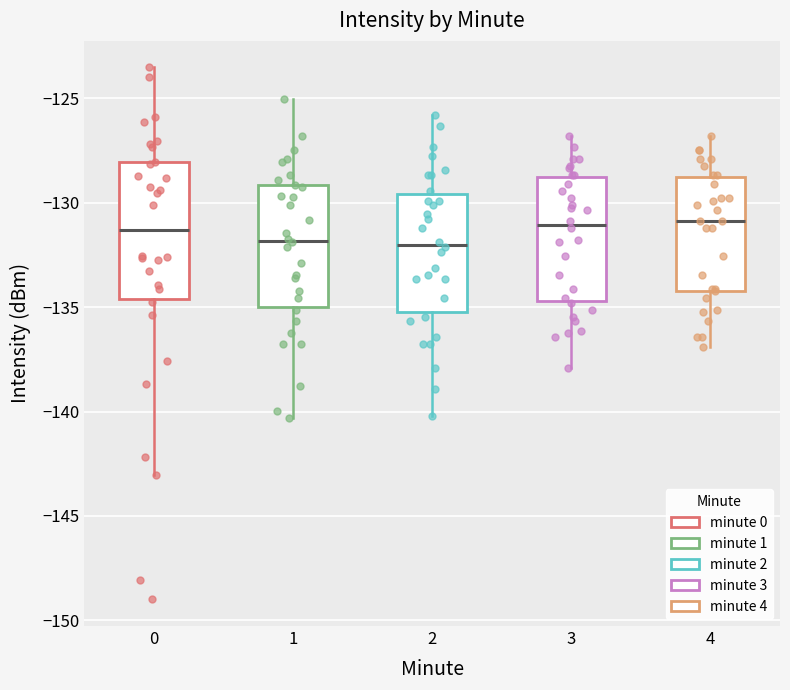

Reading left to right, transcribe this box plot: for each box, give where its median line is, the range the box spans, and where its two whiskers end, as read against the y-axis. The values are not printed on the chart, so give them approximately, as read against the axis.

0: median -131.5, box -134.5 to -128.0, whiskers -143.0 to -123.5
1: median -132.0, box -135.0 to -129.0, whiskers -140.5 to -125.0
2: median -132.0, box -135.0 to -129.5, whiskers -140.0 to -126.0
3: median -131.0, box -134.5 to -129.0, whiskers -138.0 to -127.0
4: median -131.0, box -134.0 to -129.0, whiskers -137.0 to -127.0